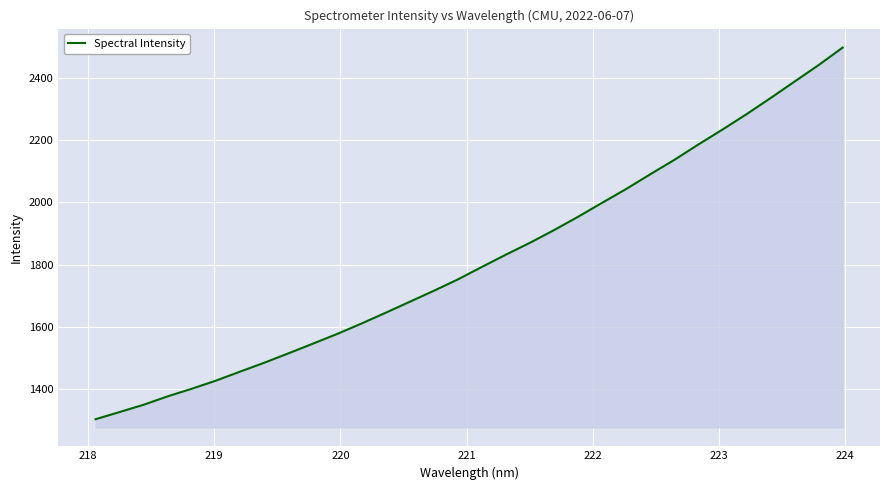

What is the minimum value shown in the chart?

1301.7